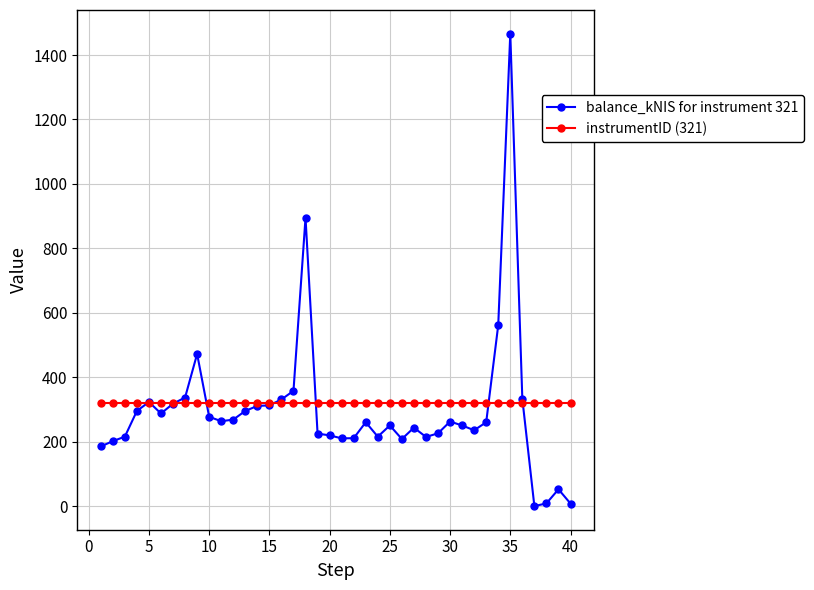

How many lines are shown in the chart?

2